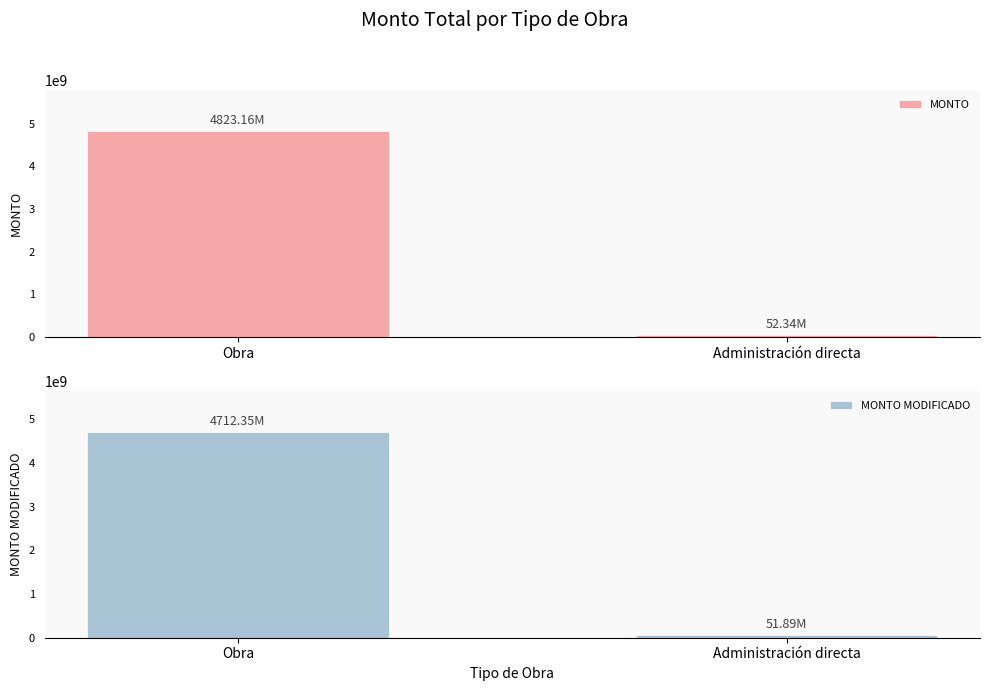

Reading left to right, list all the values displayed in this chart.

MONTO: 4823156789.4	52341200.3
MONTO MODIFICADO: 4712345678.1	51890000.0